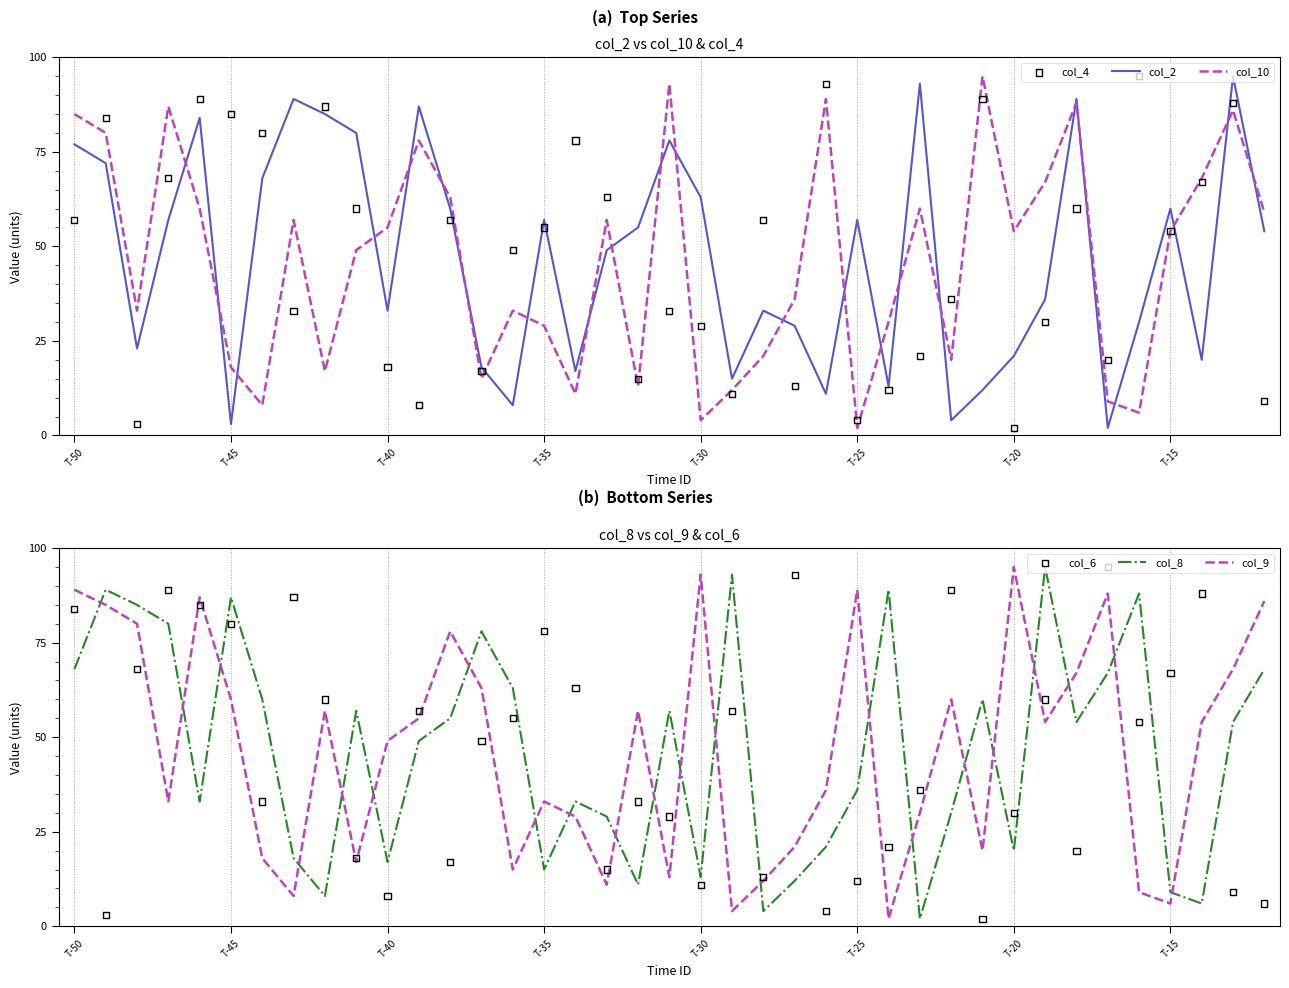

True or false: col_2 and col_10 intersect in this chart.

True